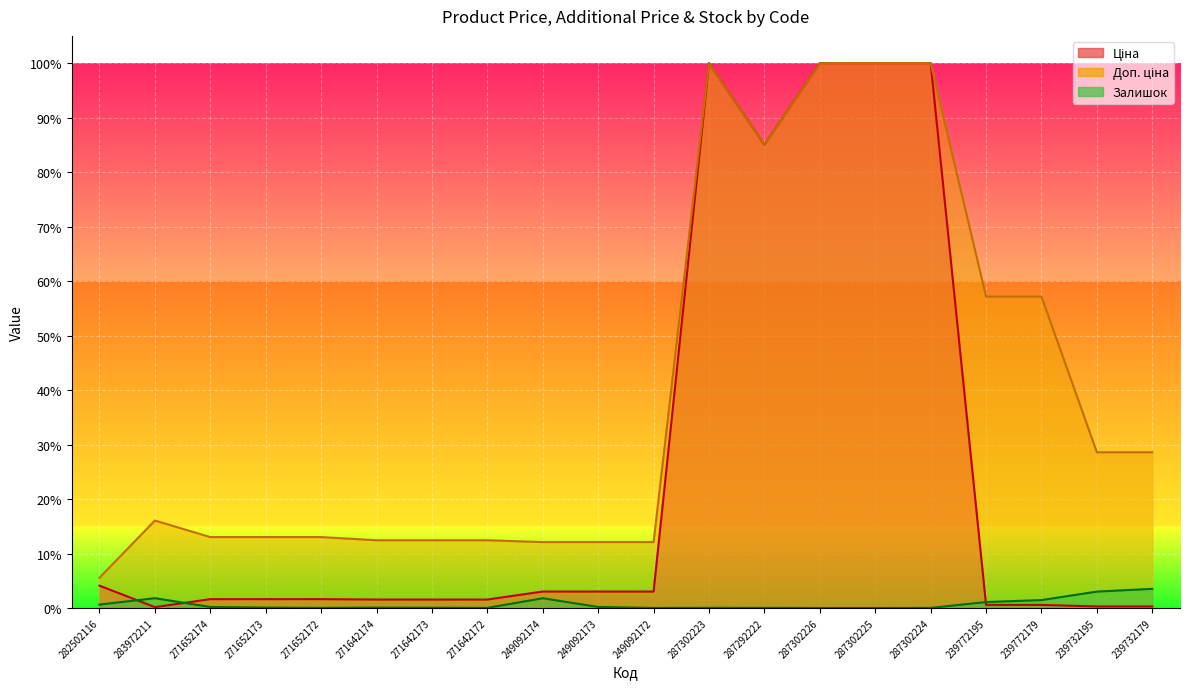

Where is the first local minimum for Доп. ціна?

287292222